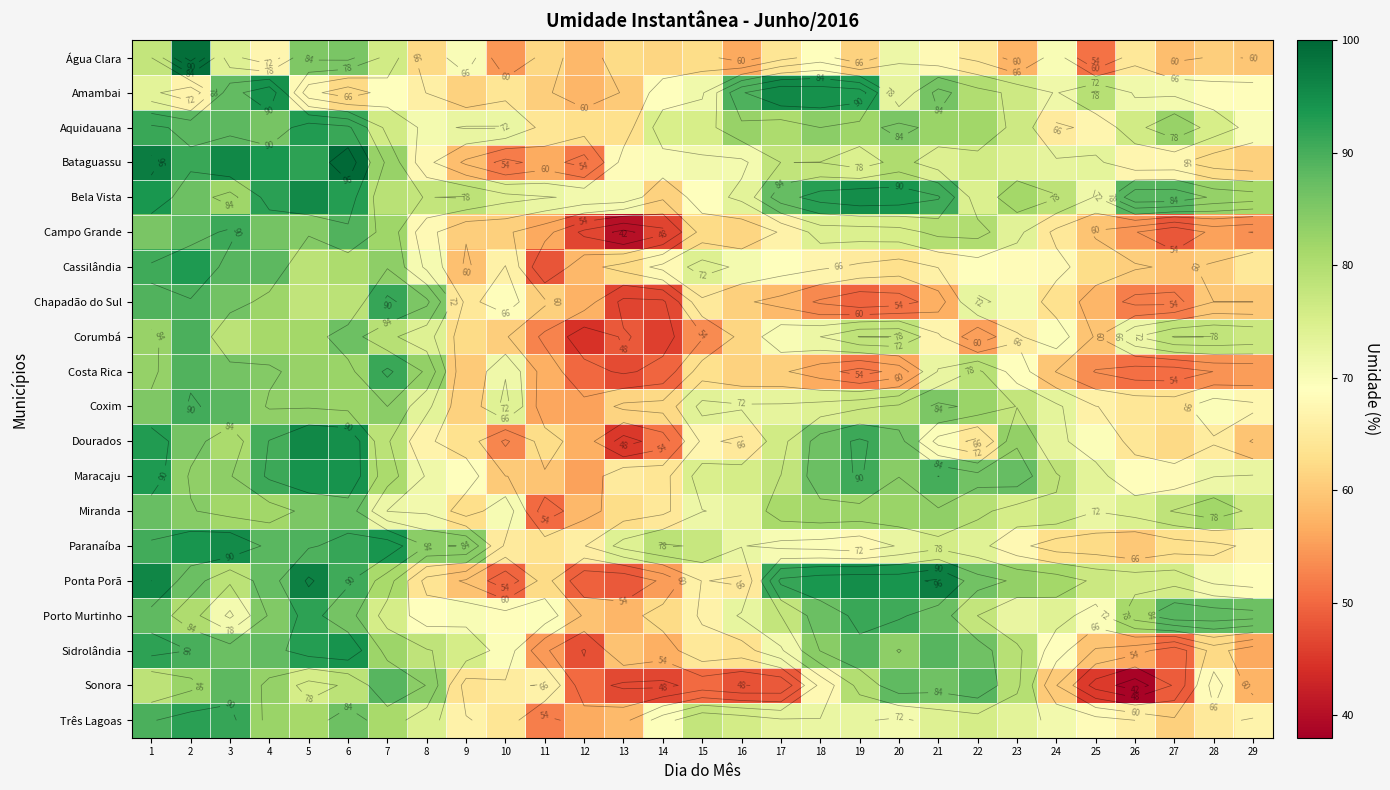

The Cassilândia series shows 131.3 at 7. True or false?

False